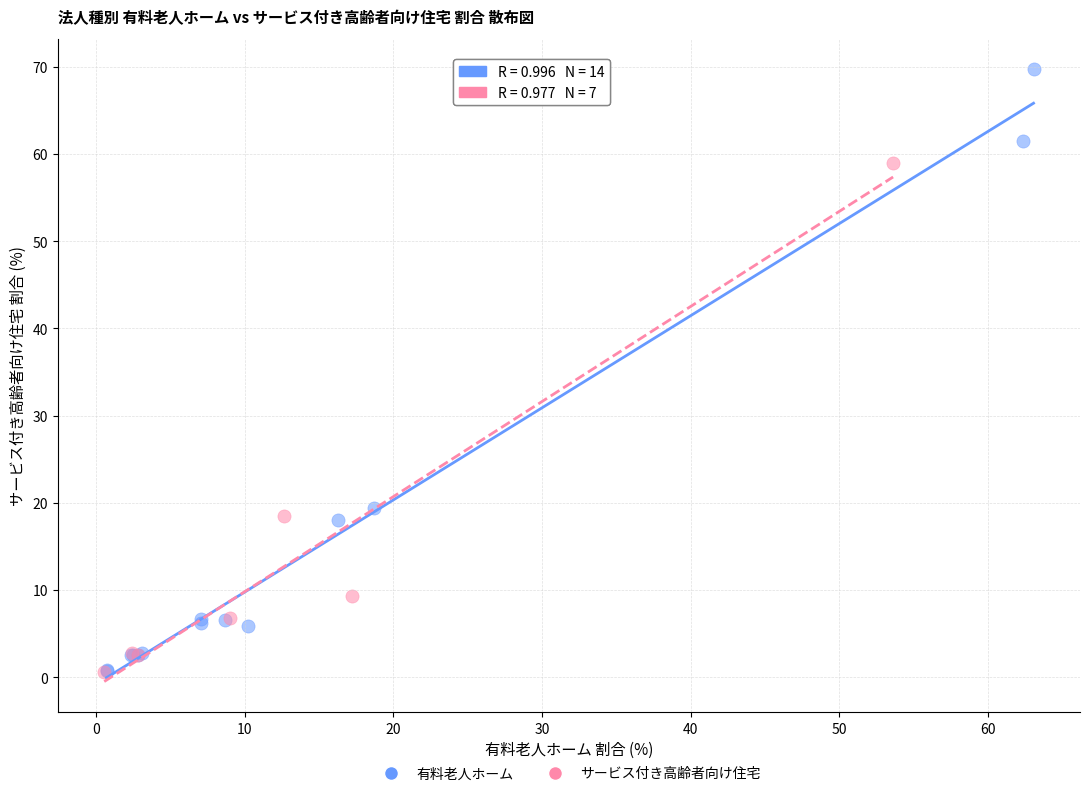

Which series contains the highest Y value?

有料老人ホーム